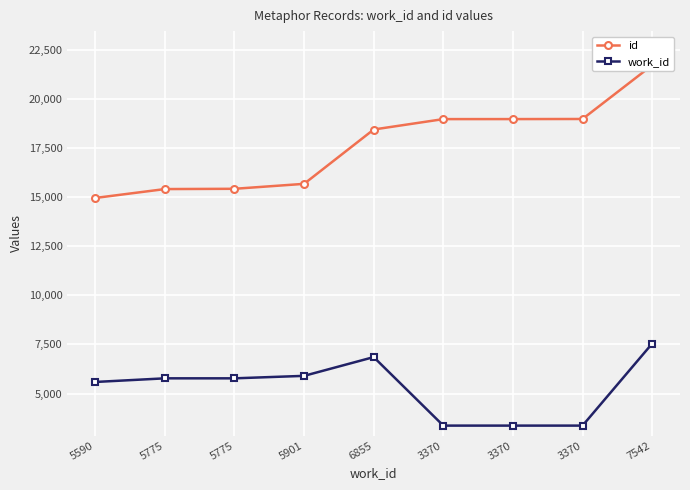

In work_id, how many points are higher than both neighbors (excluding endpoints)?

1